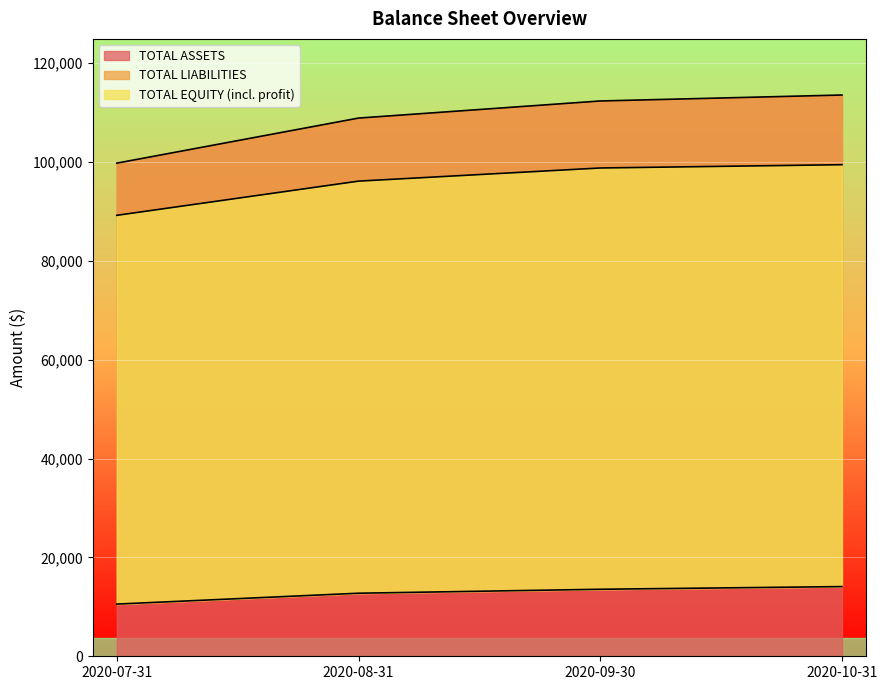

What is the label of the 4th point from the right?

2020-07-31